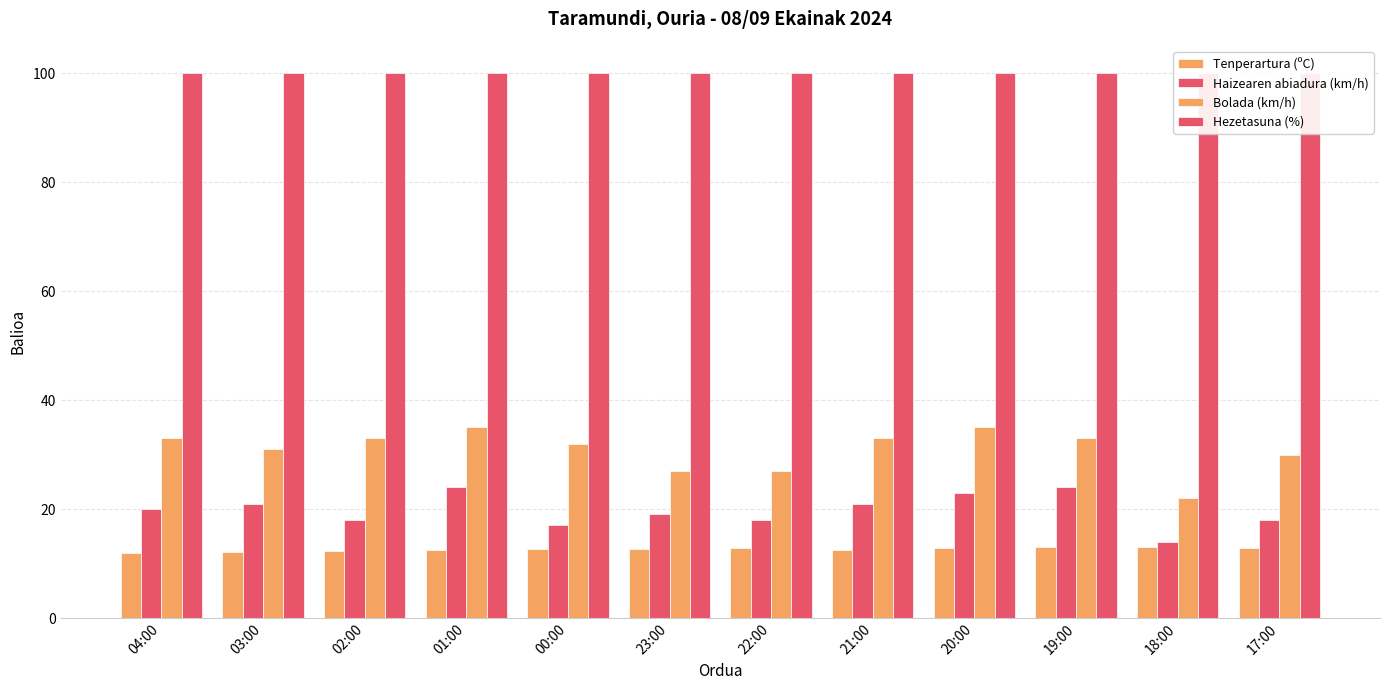

True or false: Haizearen abiadura (km/h) has a value of 24.0 at 01:00.

True